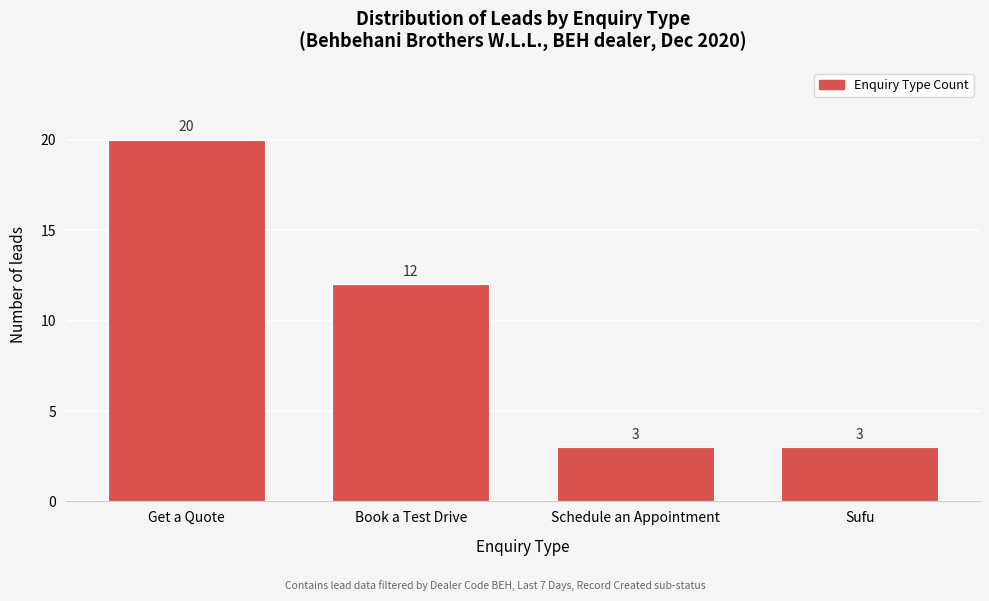

Reading left to right, transcribe all the data shown in this chart.

20	12	3	3